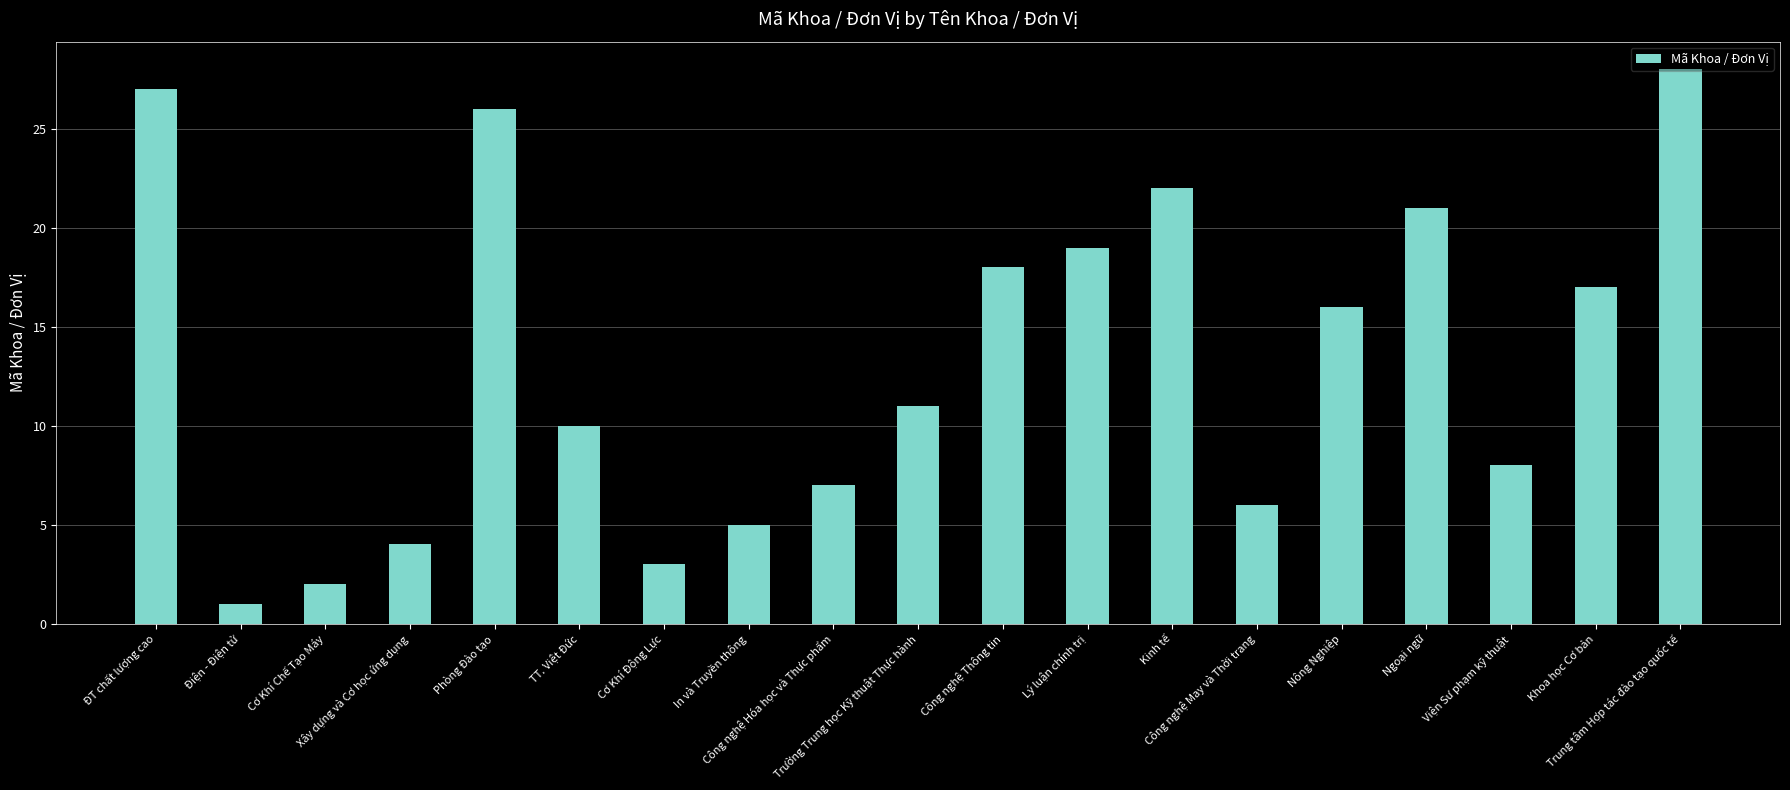

What is the change in value from Cơ Khí Chế Tạo Máy to Ngoại ngữ?

+19